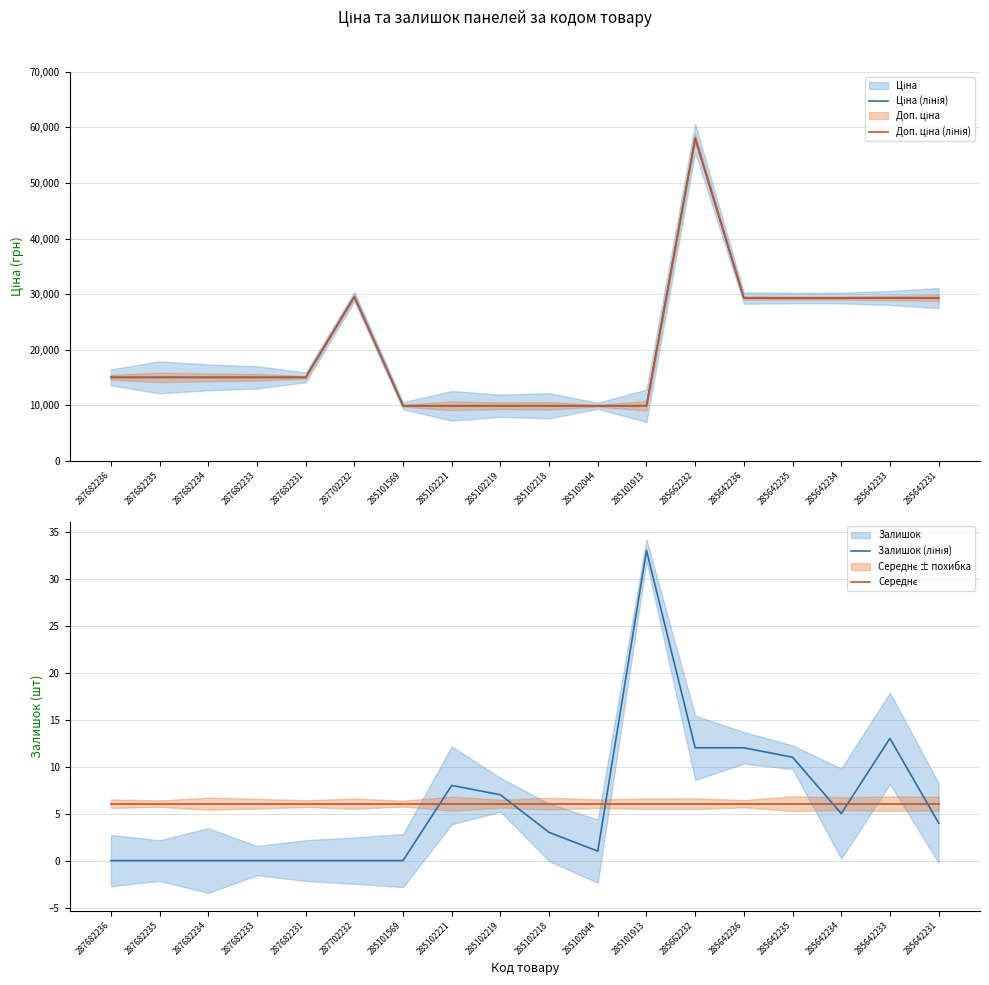

The Залишок (лінія) series shows 1.0 at 285102044. True or false?

True